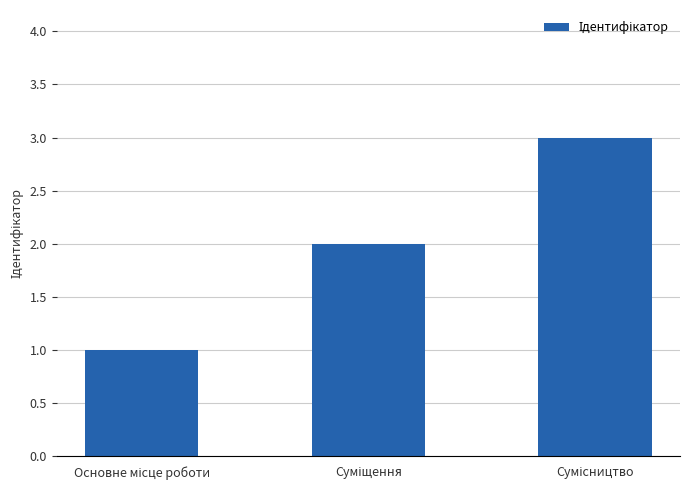

What is the sum of all values?

6